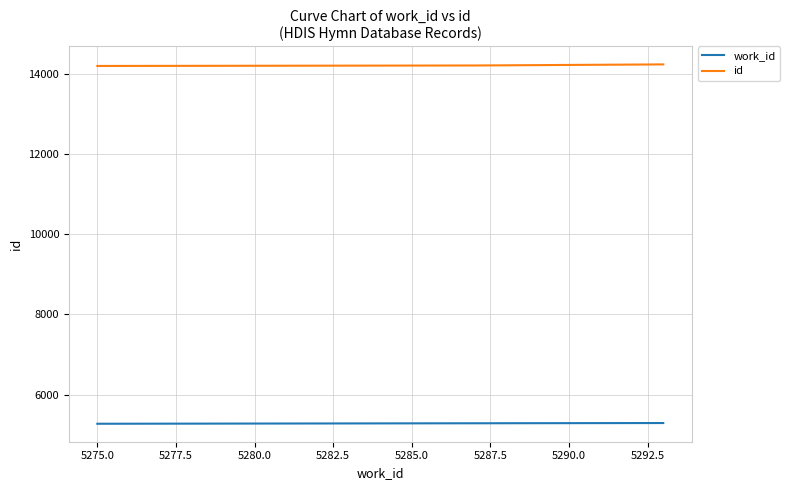

Rank the series by their maximum value, from highest to lowest.

id, work_id